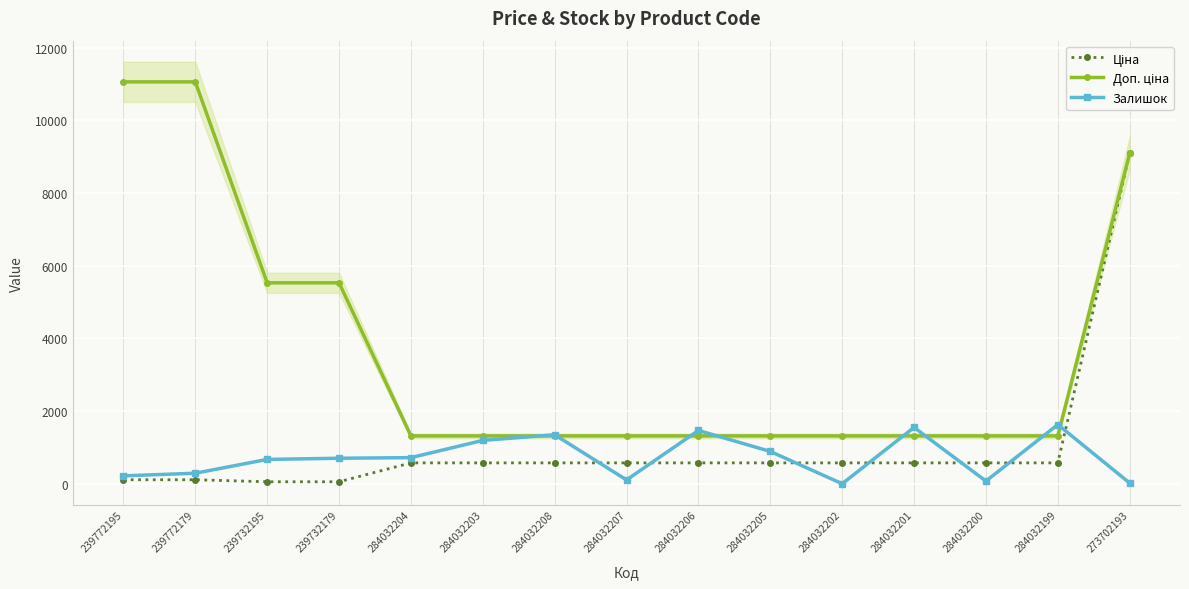

The Залишок series shows 106.0 at 284032207. True or false?

True